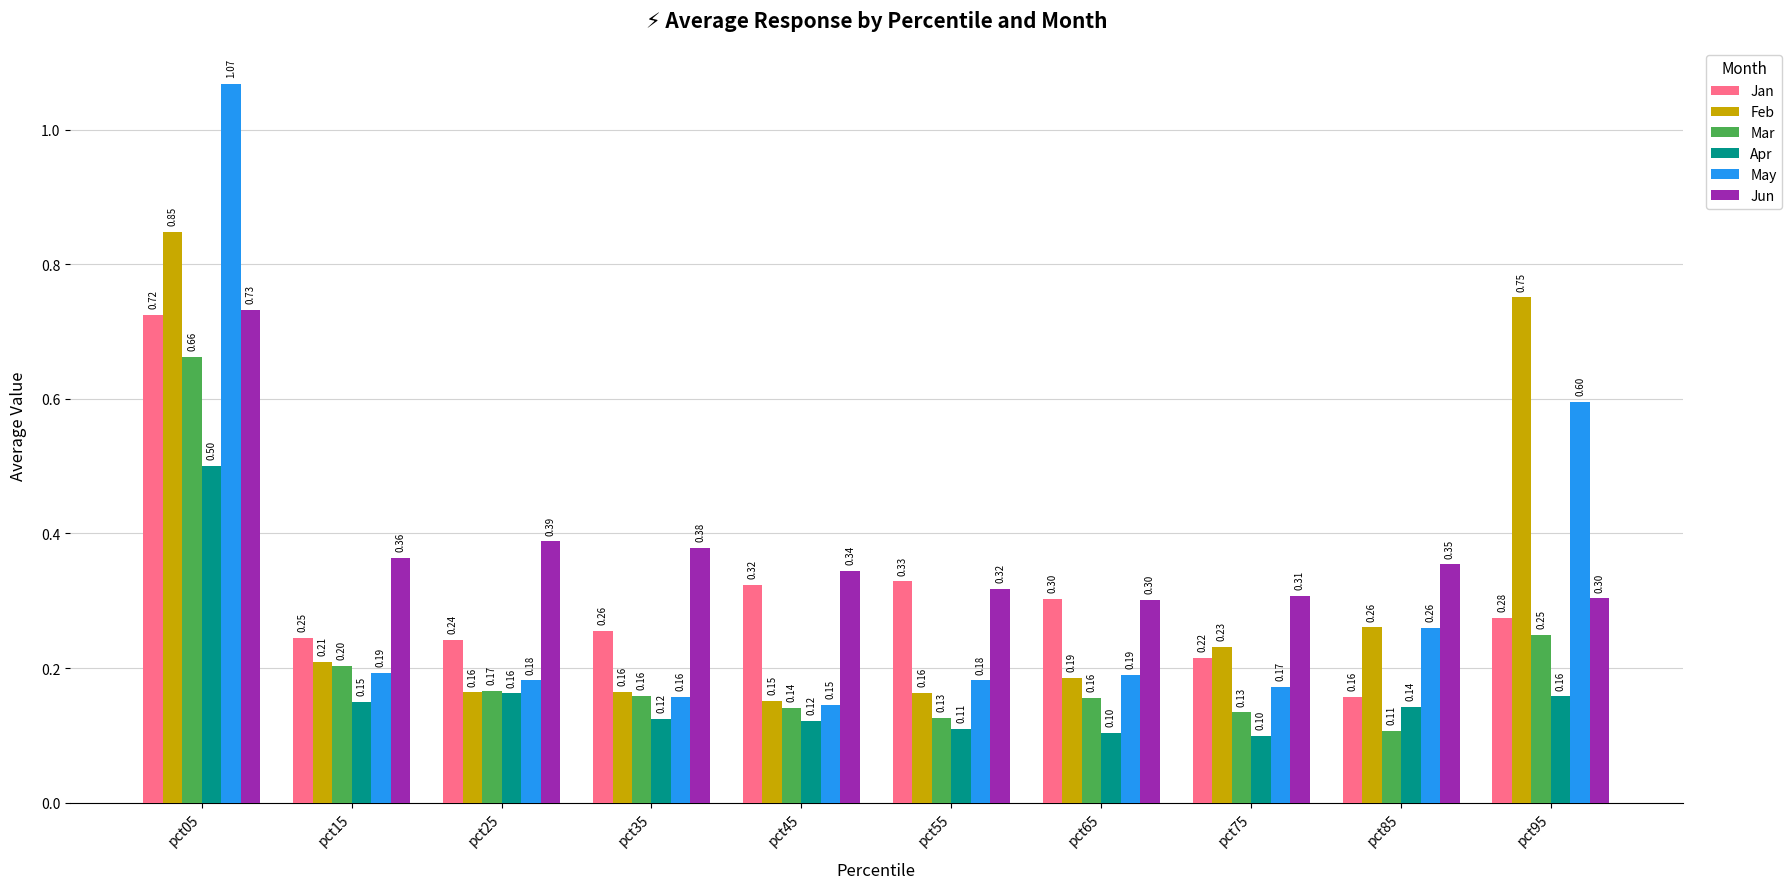

Which series has the widest spread of values?

May